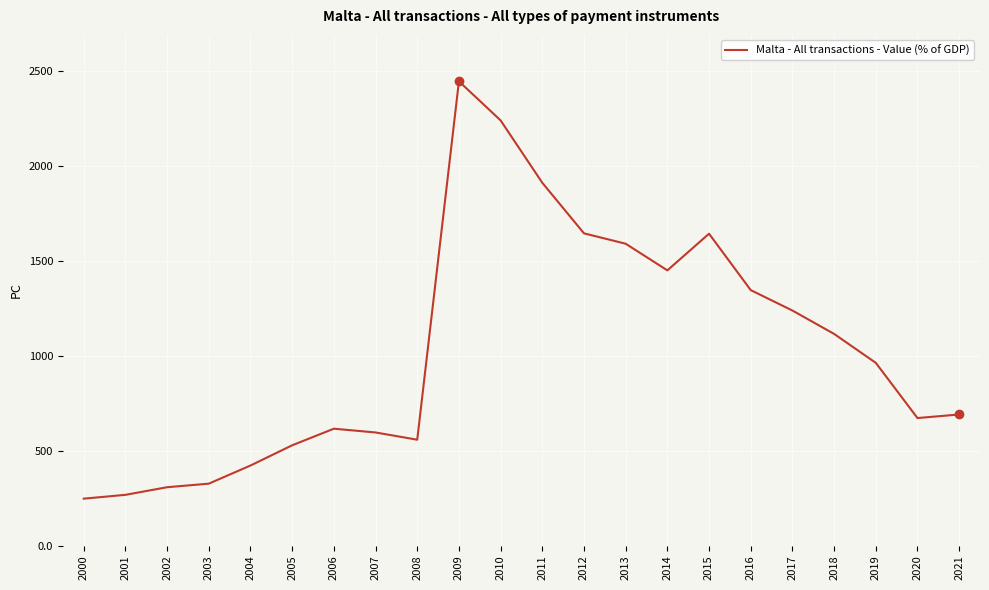

What is the change in value from 2012 to 2015?

-1.9